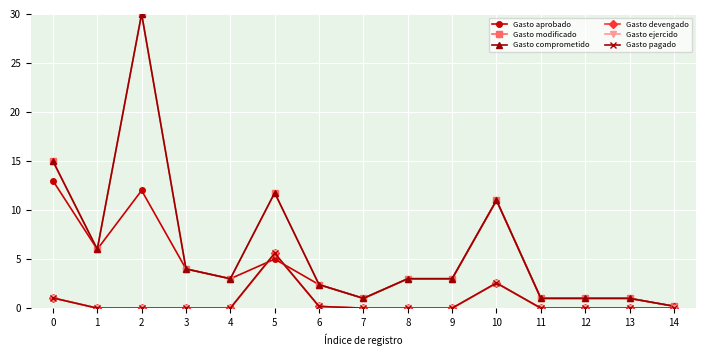

Does the chart have visible grid lines?

Yes